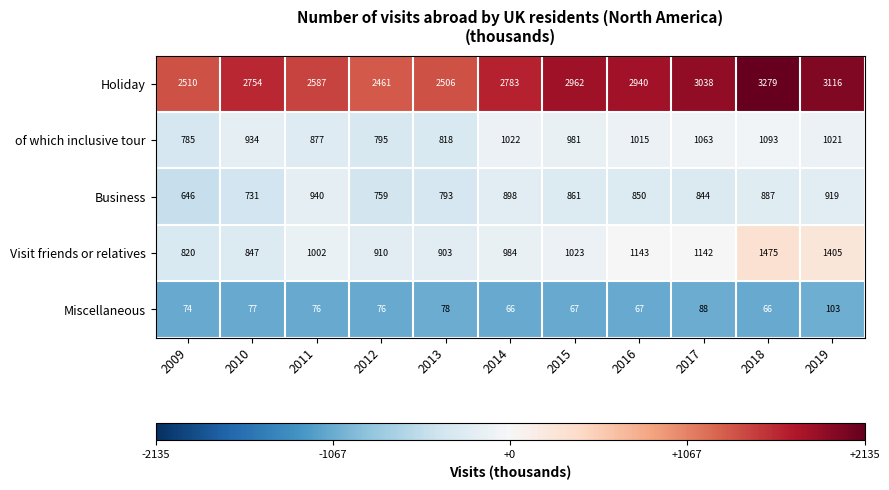

What is the total value across all series at 2017?

6175